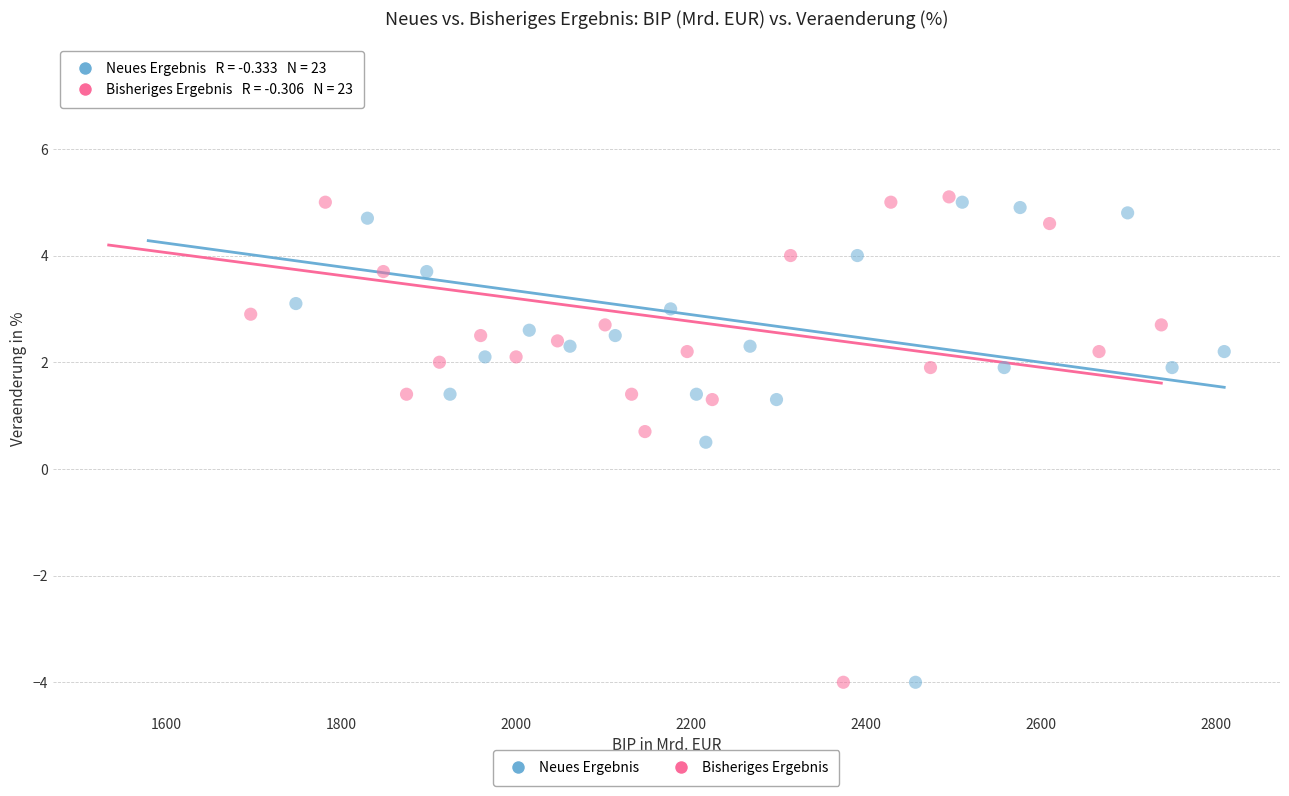

Which series has the widest spread of Y values?

Bisheriges Ergebnis